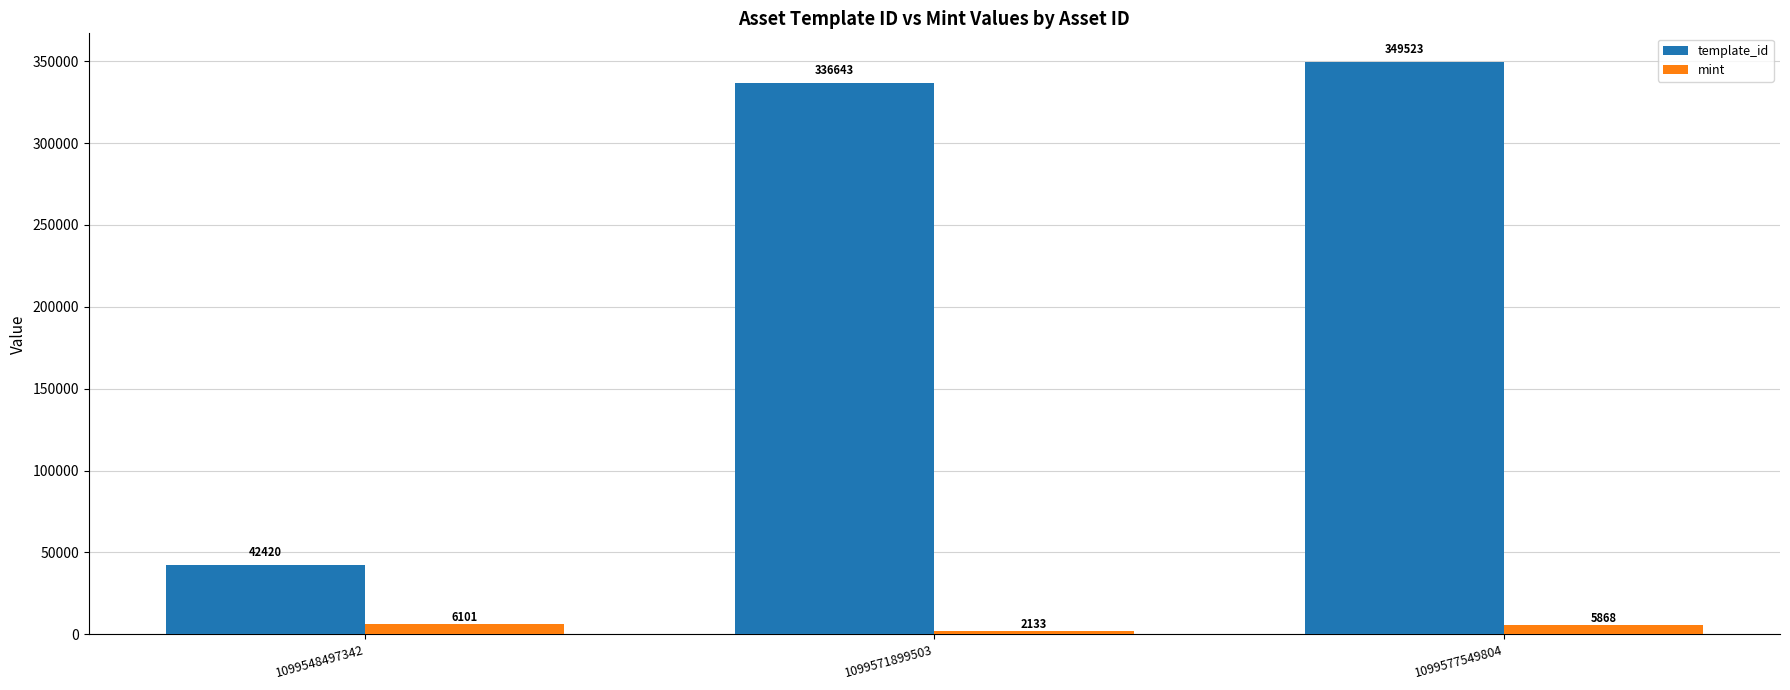

Rank the series at 1099577549804 from highest to lowest value.

template_id, mint